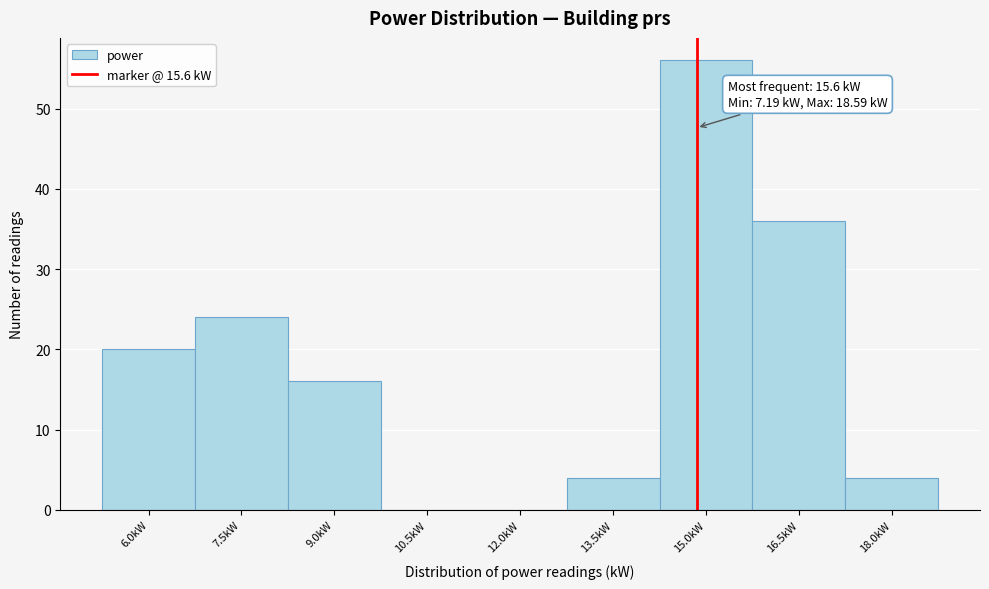

Reading right to left, extract all data points from this chart.

18.0kW=4	16.5kW=36	15.0kW=56	13.5kW=4	12.0kW=0	10.5kW=0	9.0kW=16	7.5kW=24	6.0kW=20